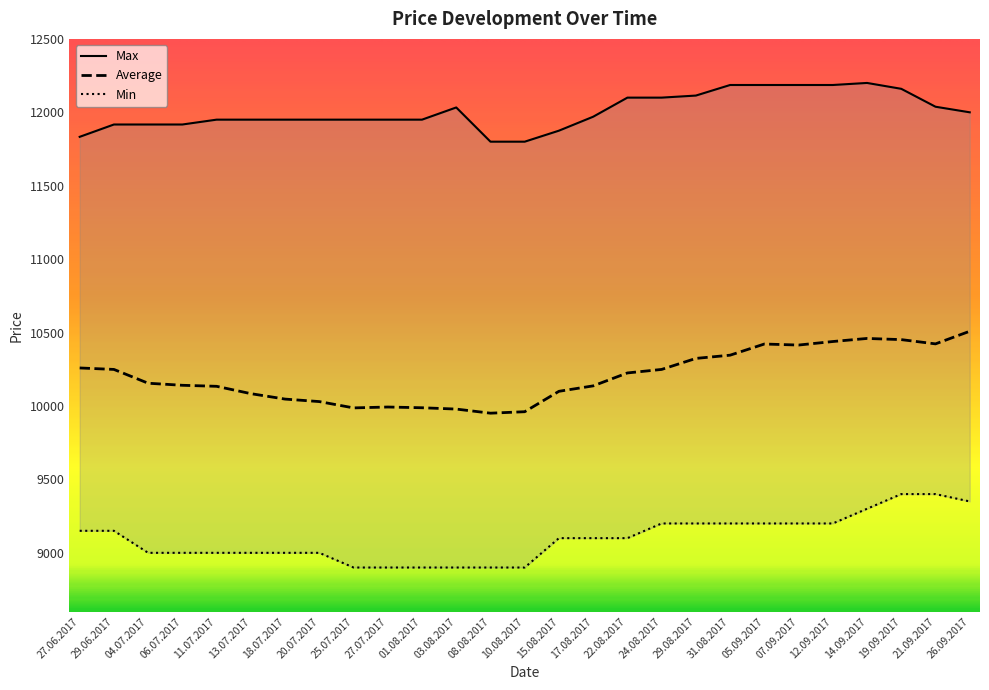

List the series in order of their overall mean, highest first.

Max, Average, Min